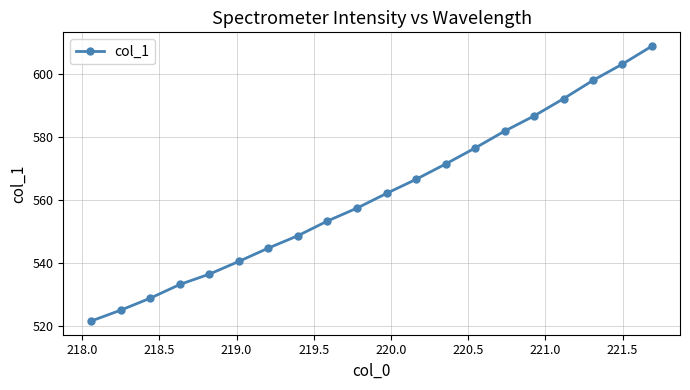

What is the value of the 5th point from the left?

536.4